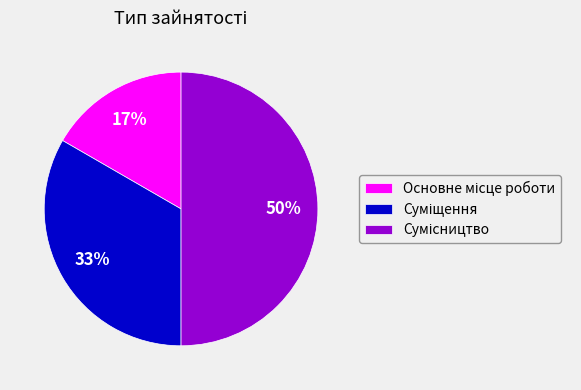

To the nearest percent, what is the difference between the largest and smallest slice percentages?

33%